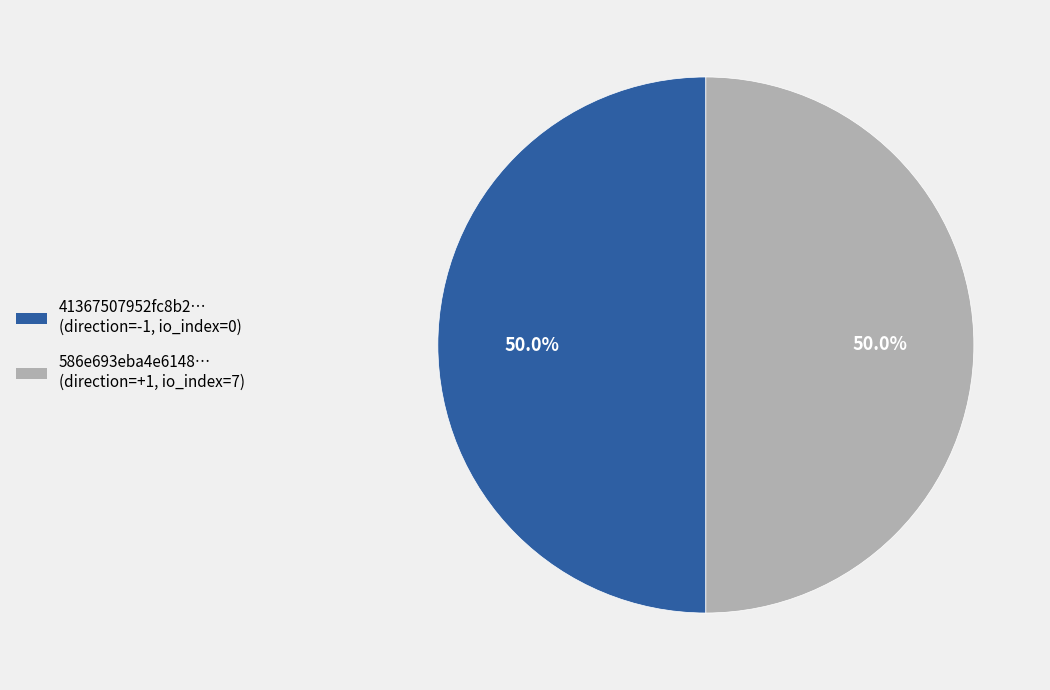

Combined, what portion of the pie is 41367507952fc8b2… (direction=-1, io_index=0) and 586e693eba4e6148… (direction=+1, io_index=7)?

100.0%